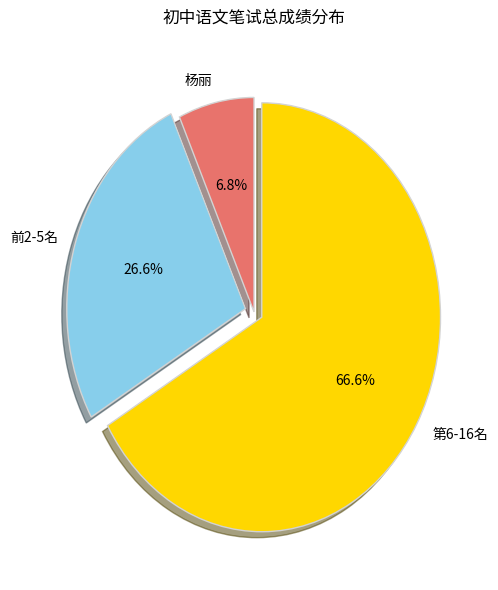

Between 杨丽 and 第6-16名, which is larger?

第6-16名